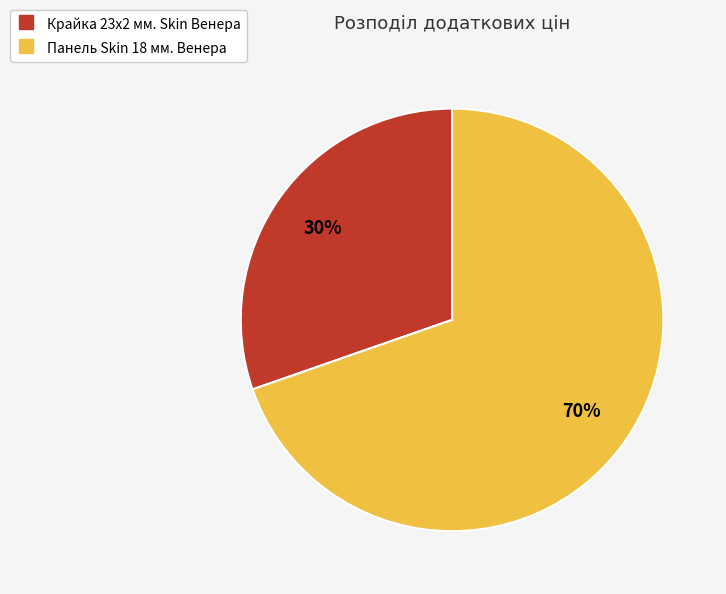

Do Крайка 23x2 мм. Skin Венера and Панель Skin 18 мм. Венера together represent more than half of the pie?

Yes